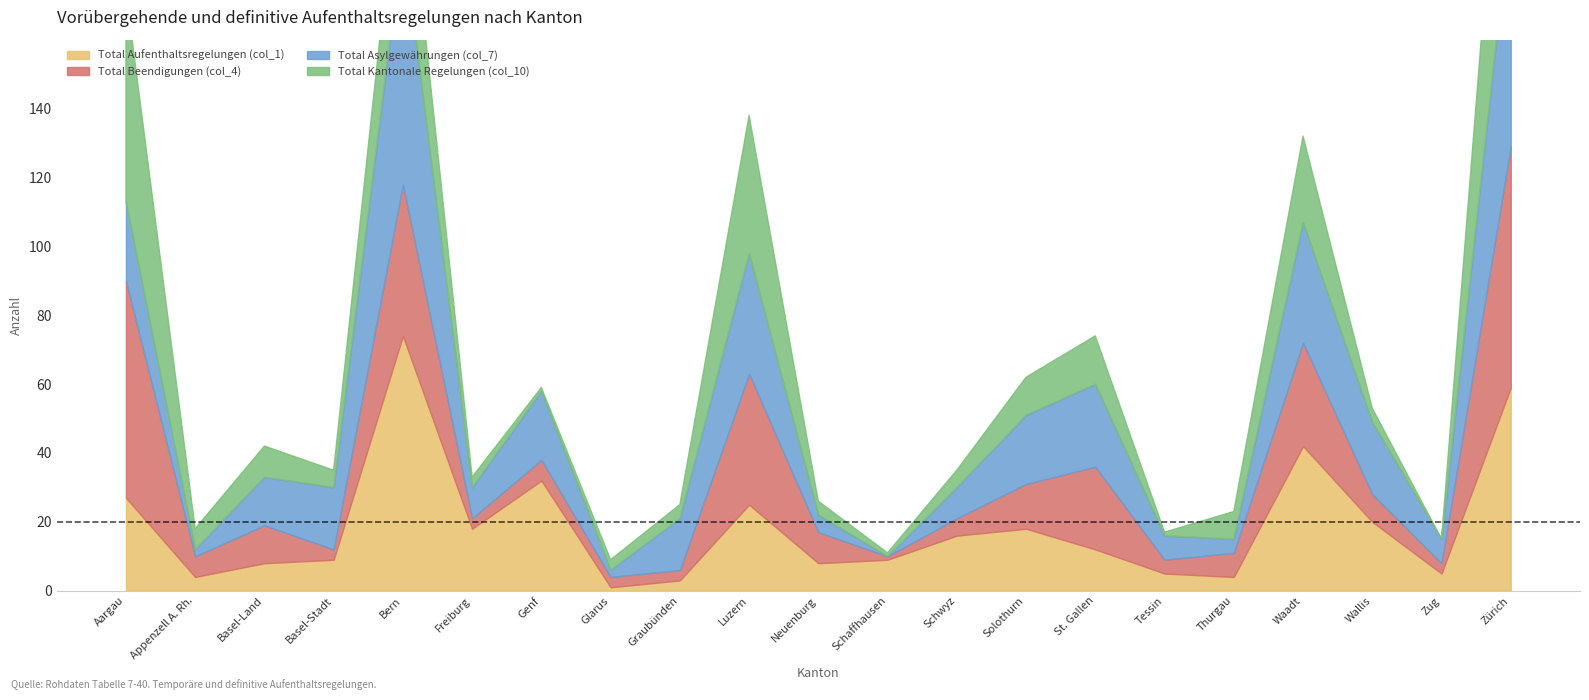

At Waadt, list the series in order from smallest to largest.

Total Kantonale Regelungen (col_10), Total Beendigungen (col_4), Total Asylgewährungen (col_7), Total Aufenthaltsregelungen (col_1)